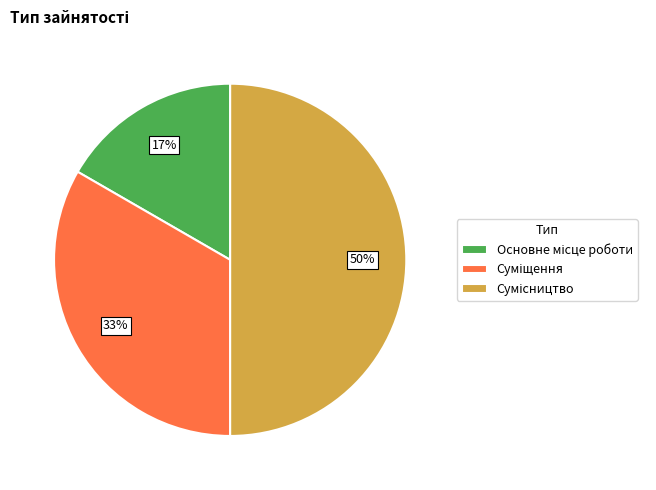

To the nearest percent, what is the average slice percentage?

33%